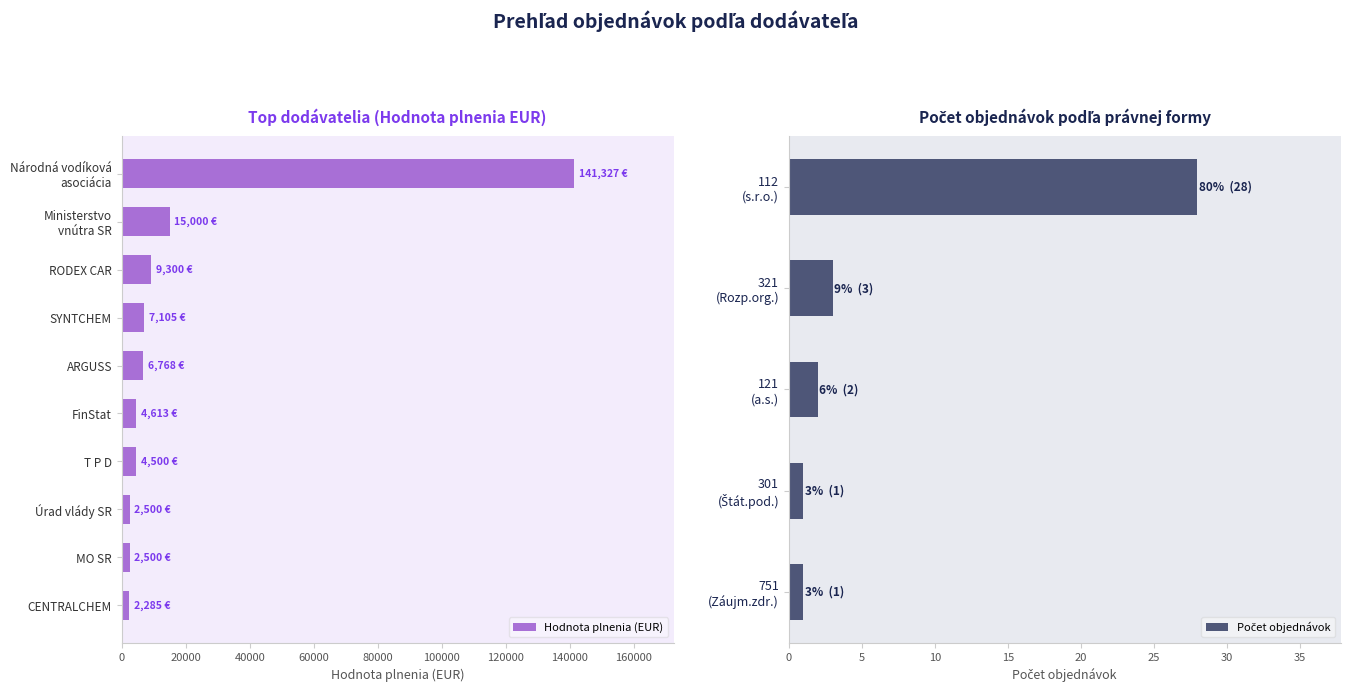

Which label corresponds to the largest value in the chart?

Národná vodíková asociácia